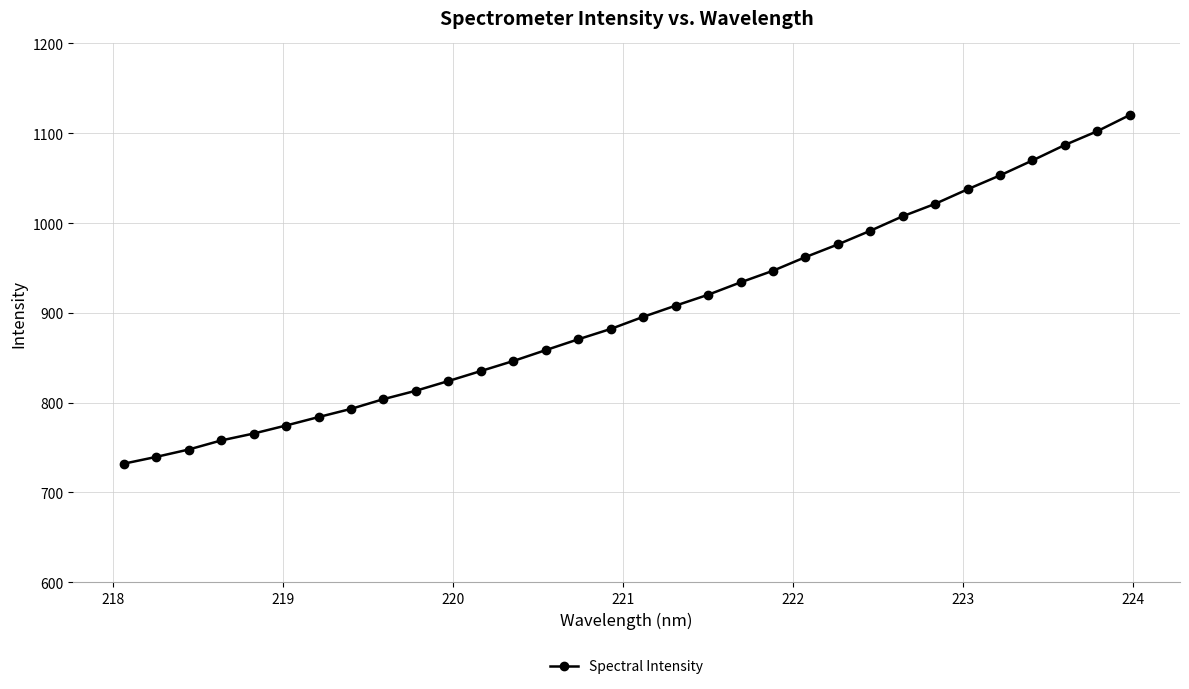

What is the smallest value displayed?

732.0